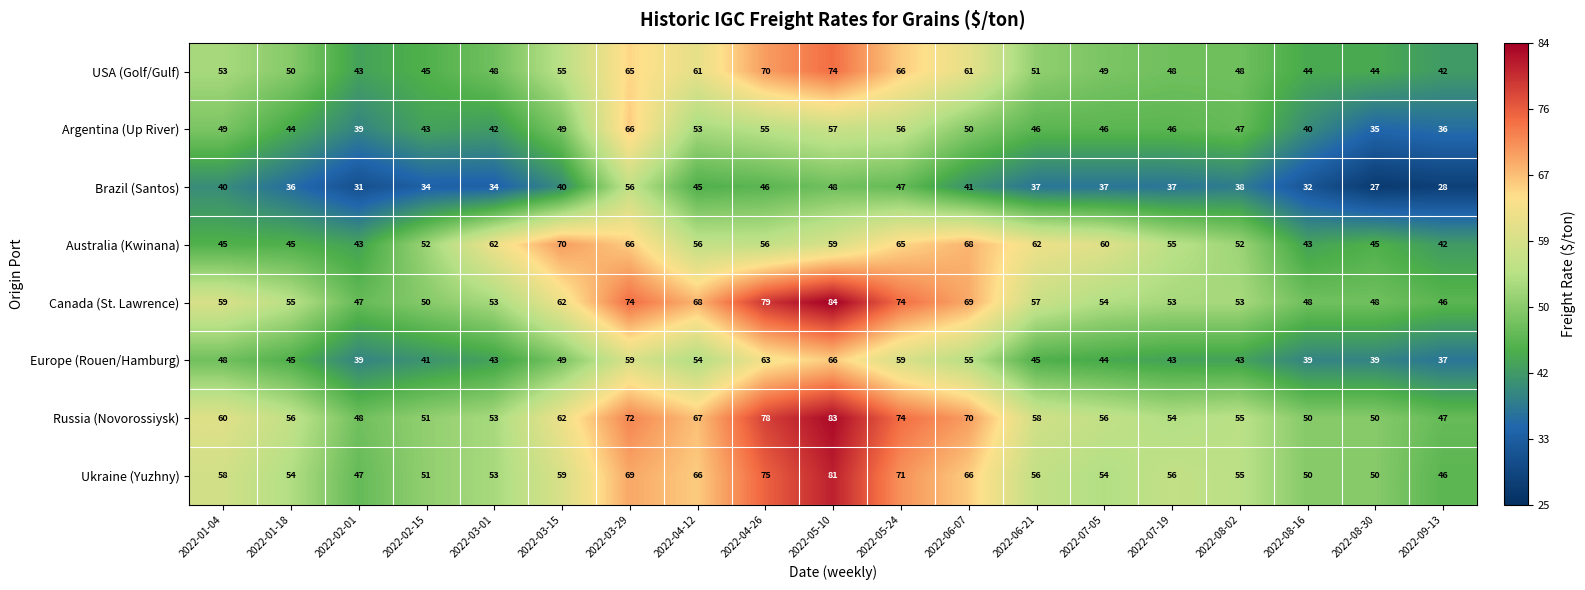

Is it true that Brazil (Santos) equals 45 at 2022-04-12?

True